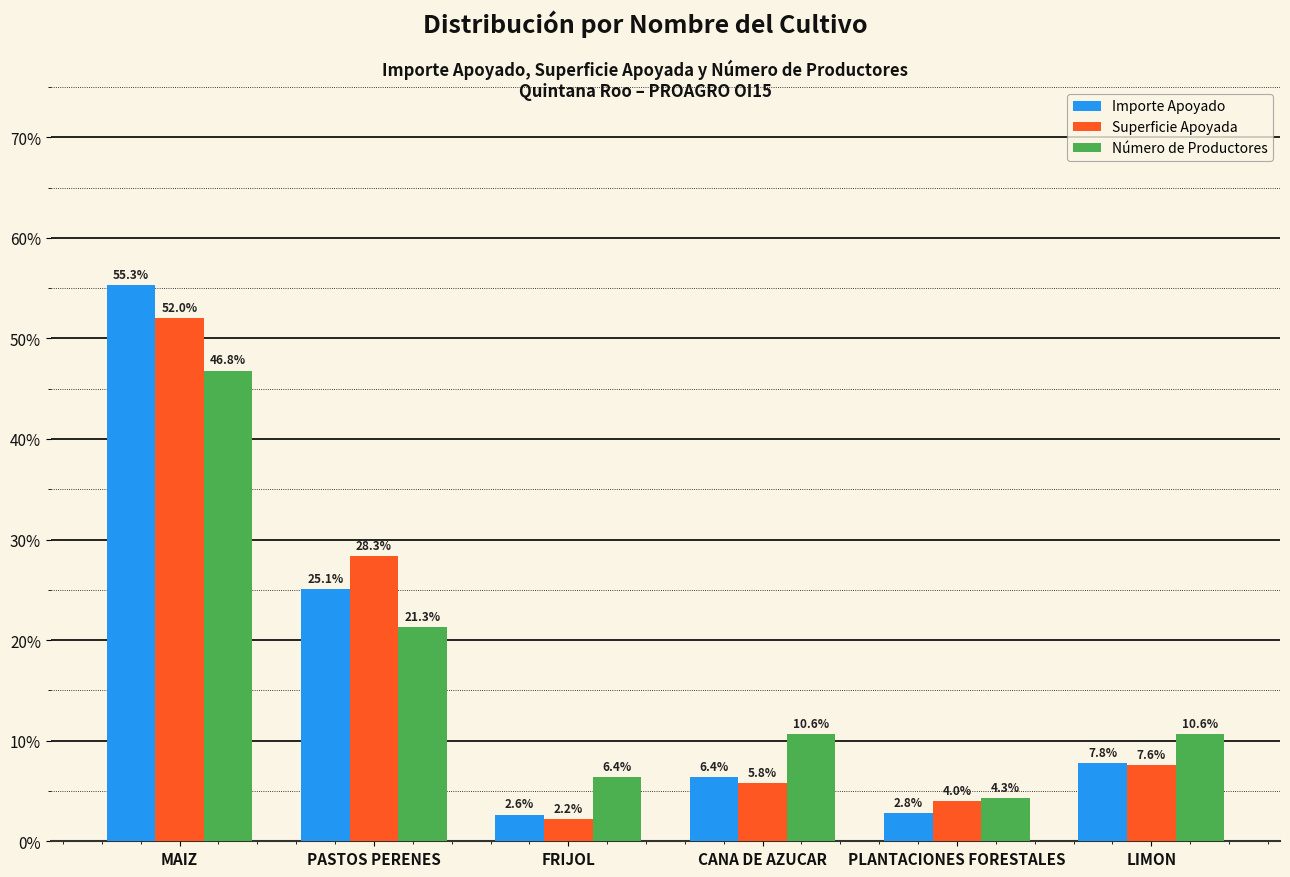

Is it true that Número de Productores equals 21.3 at PASTOS PERENES?

True